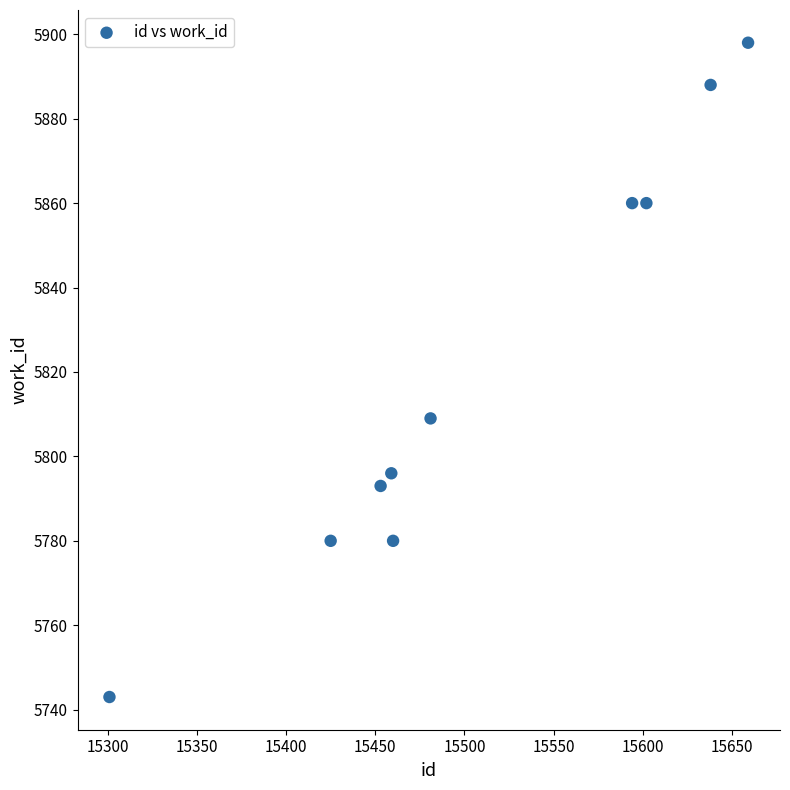

What Y value in the scatter plot is closest to 5820?

5809